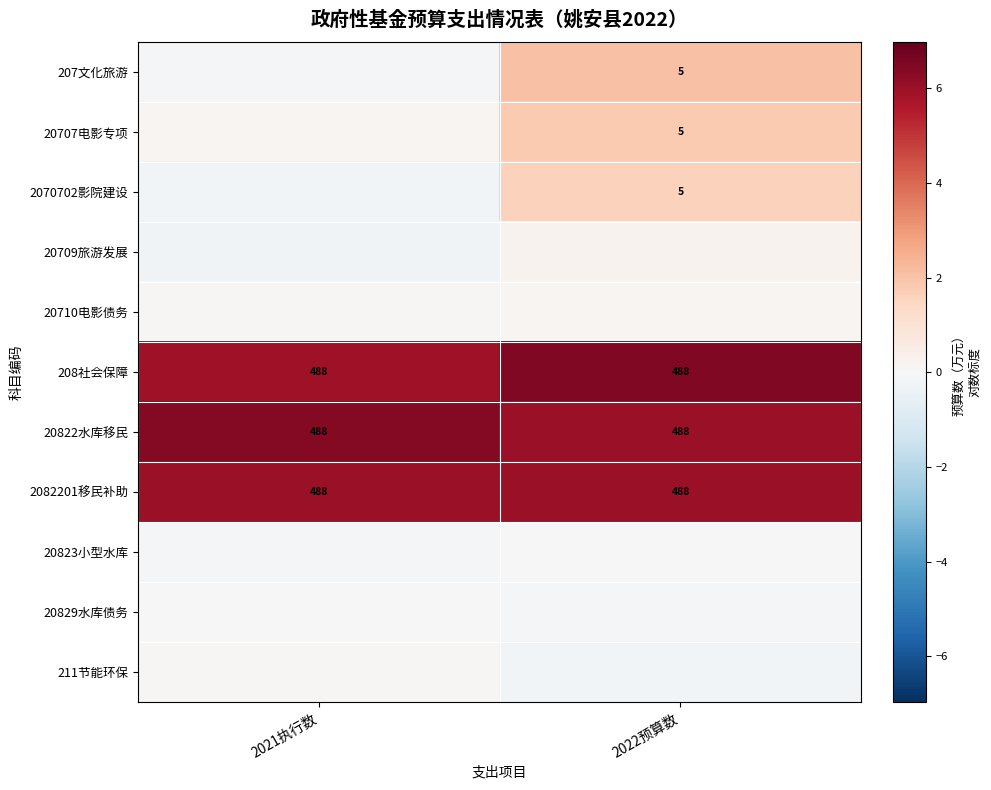

Read the 20822水库移民 value at 2021执行数.

6.4